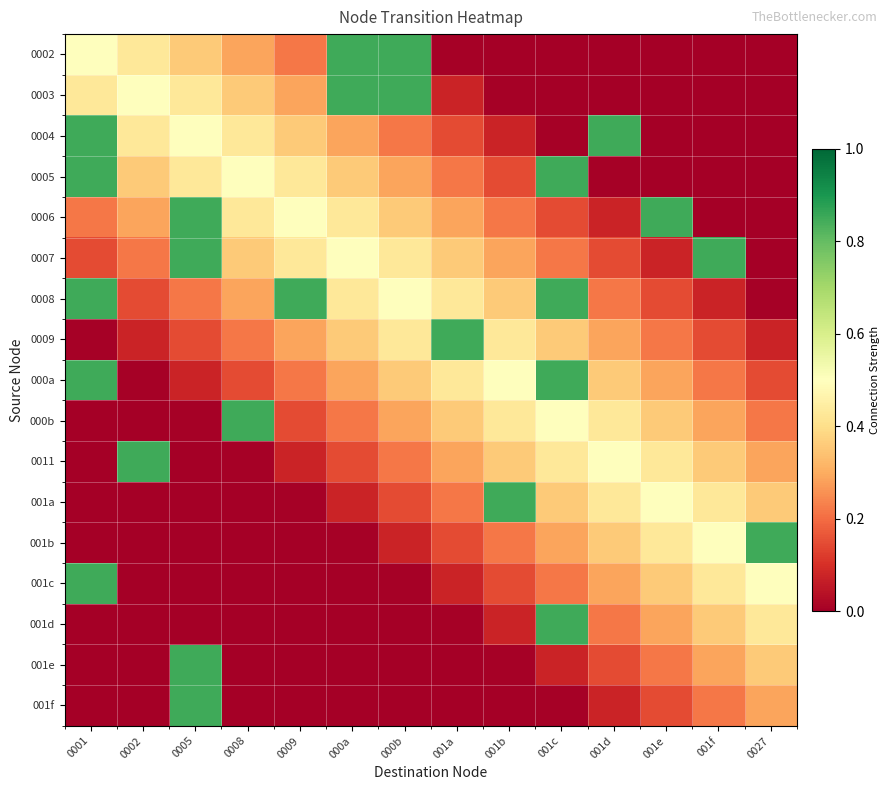

At which category is the sum across all series the highest?

001c